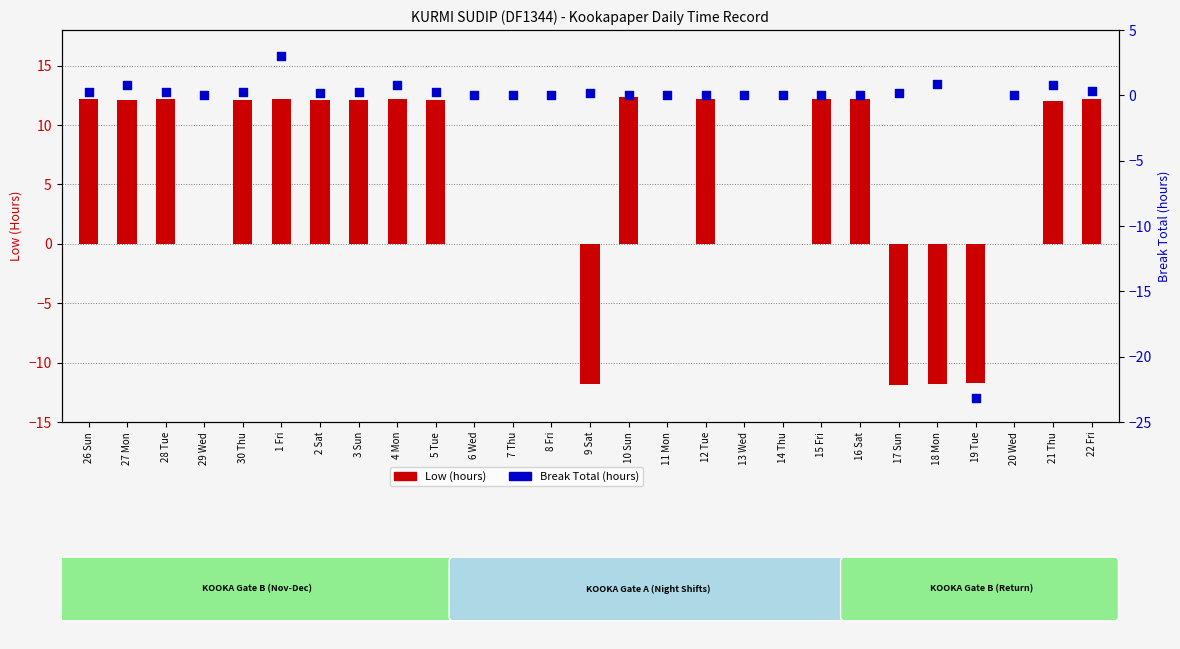

Which series has the largest total across all categories?

Low (hours)